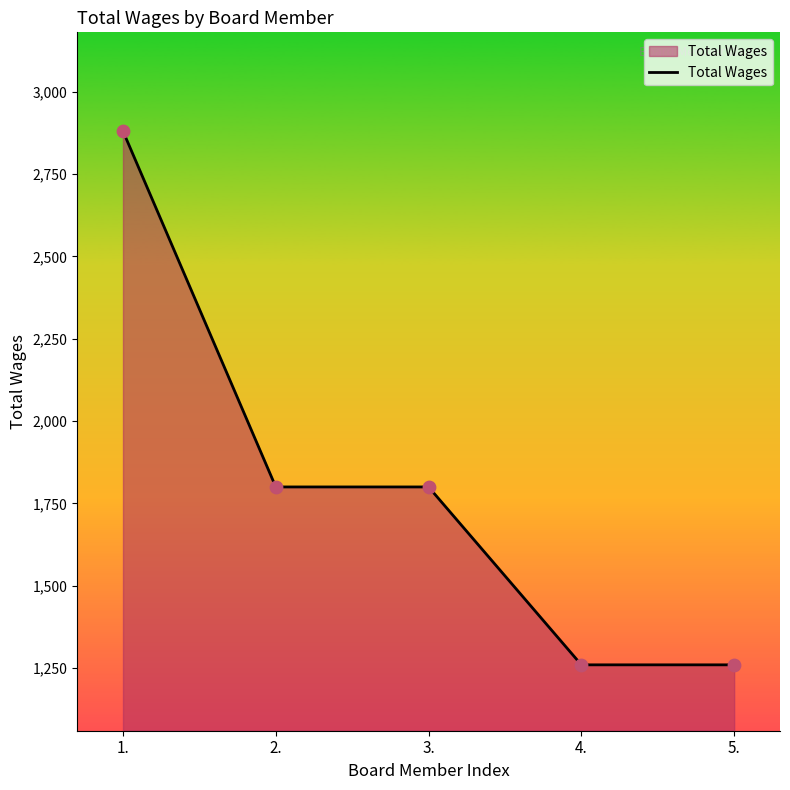

Approximately how many times larger is the value at 2. compared to 1.?

0.6